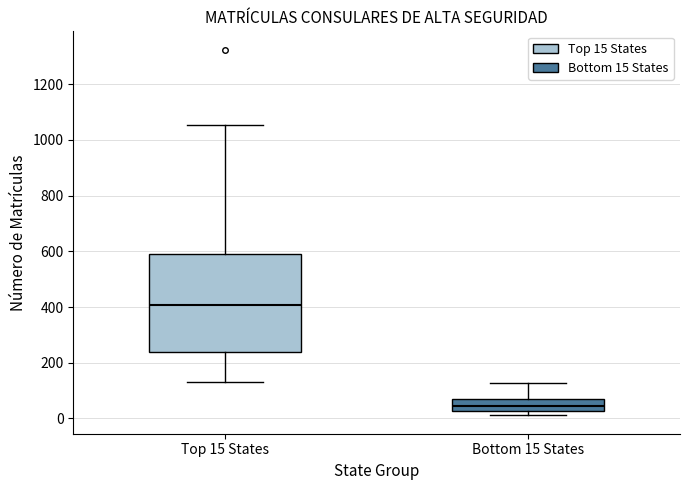

Reading left to right, transcribe this box plot: for each box, give where its median line is, the range the box spans, and where its two whiskers end, as read against the y-axis. The values are not printed on the chart, so give them approximately, as read against the axis.

Top 15 States: median 400, box 240 to 600, whiskers 140 to 1060
Bottom 15 States: median 40, box 20 to 60, whiskers 20 (just below the box's lower edge) to 120